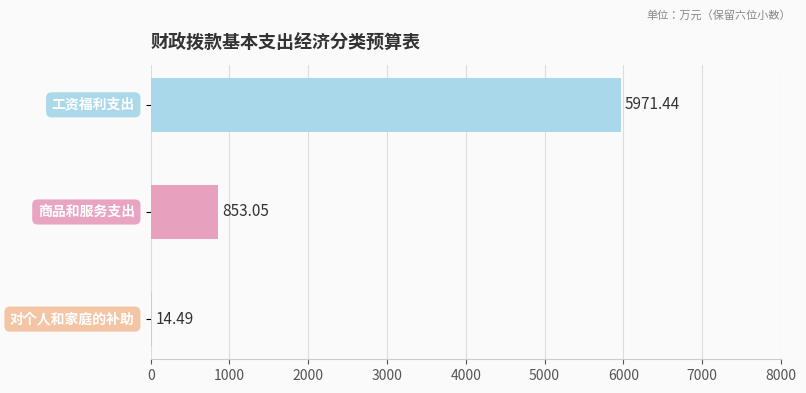

Count the number of values greater than 853.

2